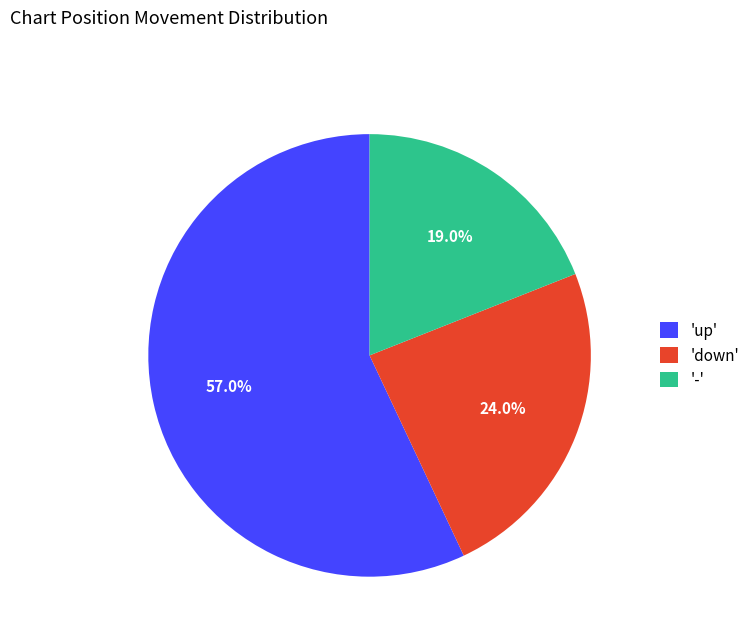

How much of the chart is everything except 'down'?

76.0%